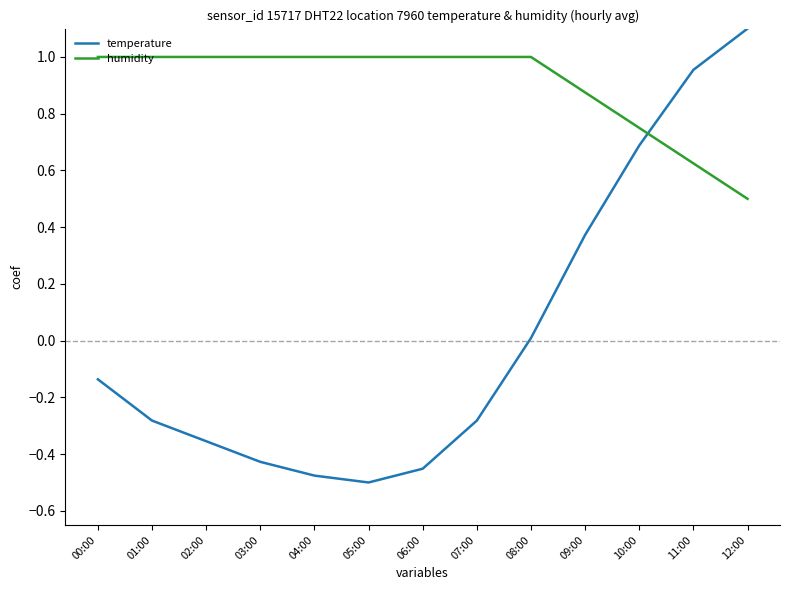

Which series has the widest spread of values?

temperature